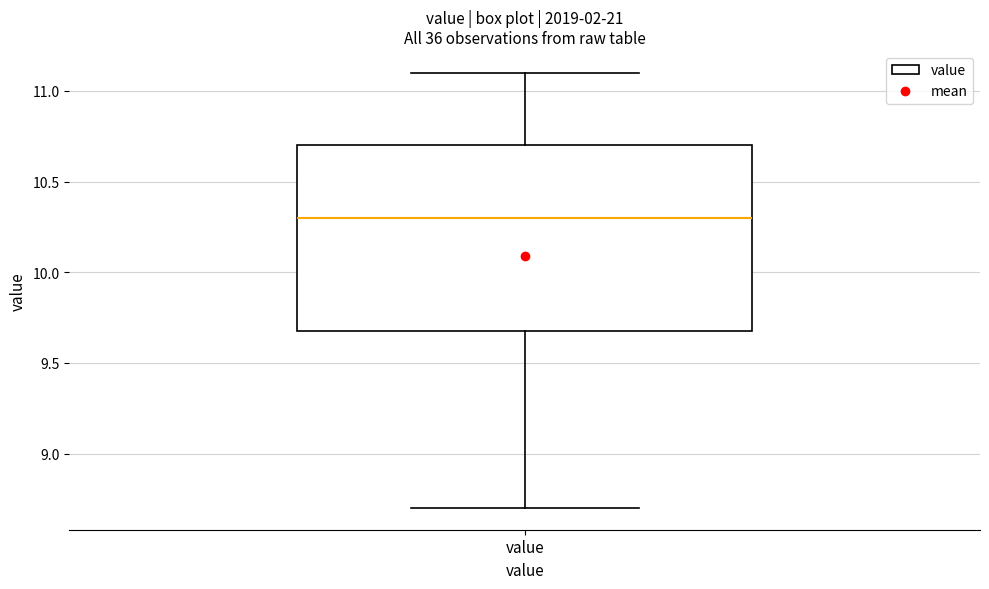

Transcribe this box plot: give where the median line is, the range the box spans, and where the two whiskers end, as read against the y-axis. The values are not printed on the chart, so give them approximately, as read against the axis.

median 10.3, box 9.7 to 10.7, whiskers 8.7 to 11.1